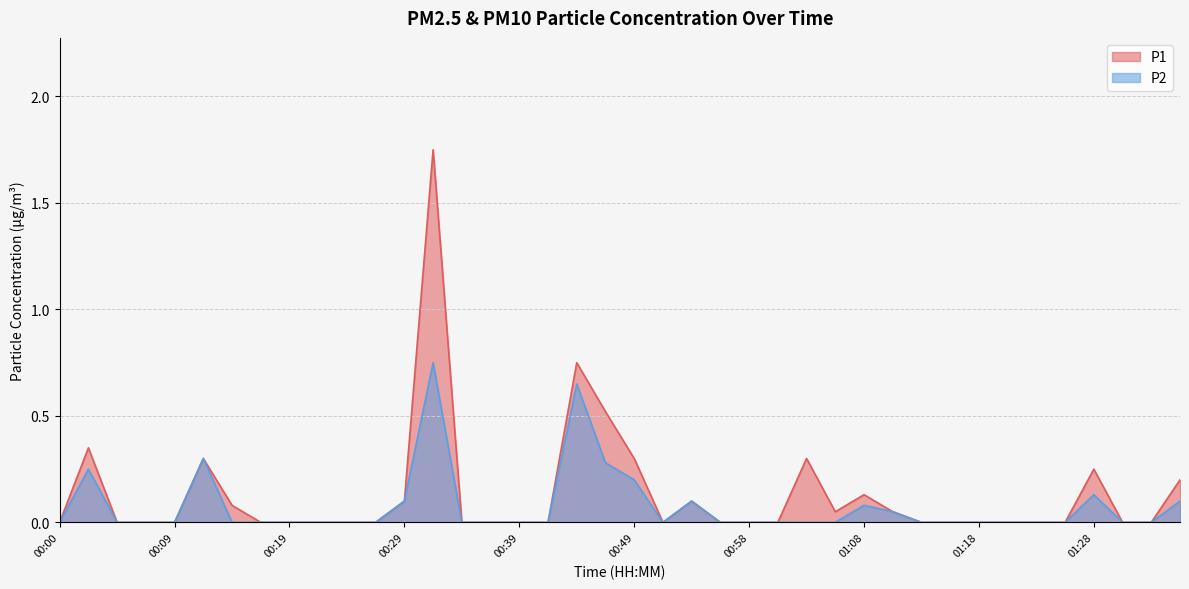

Rank the series by their average value, from highest to lowest.

P1, P2